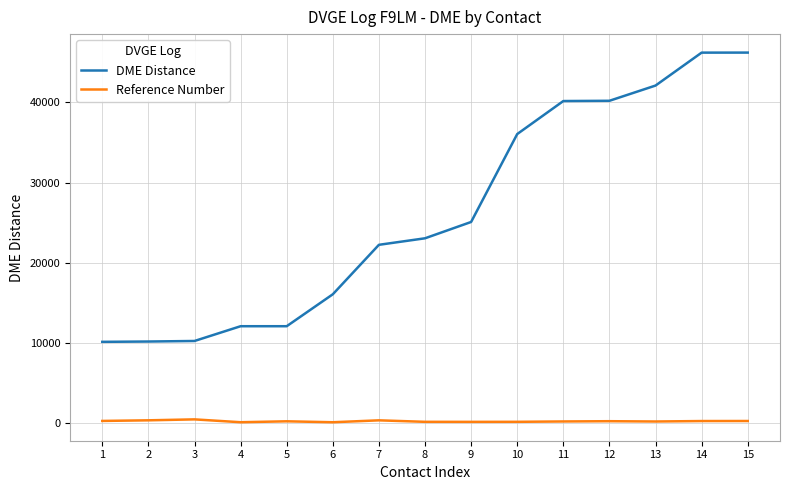

What is the approximate value of Reference Number at 15?

195